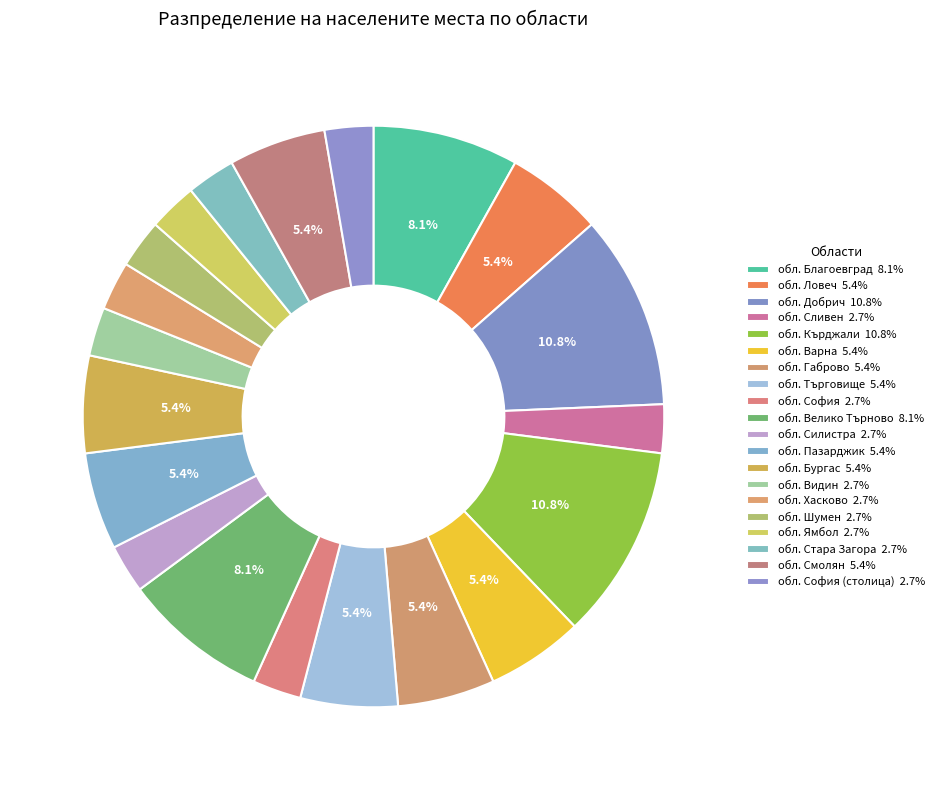

Rank the categories by value from lowest to highest.

обл. Сливен, обл. София, обл. Силистра, обл. Видин, обл. Хасково, обл. Шумен, обл. Ямбол, обл. Стара Загора, обл. София (столица), обл. Ловеч, обл. Варна, обл. Габрово, обл. Търговище, обл. Пазарджик, обл. Бургас, обл. Смолян, обл. Благоевград, обл. Велико Търново, обл. Добрич, обл. Кърджали